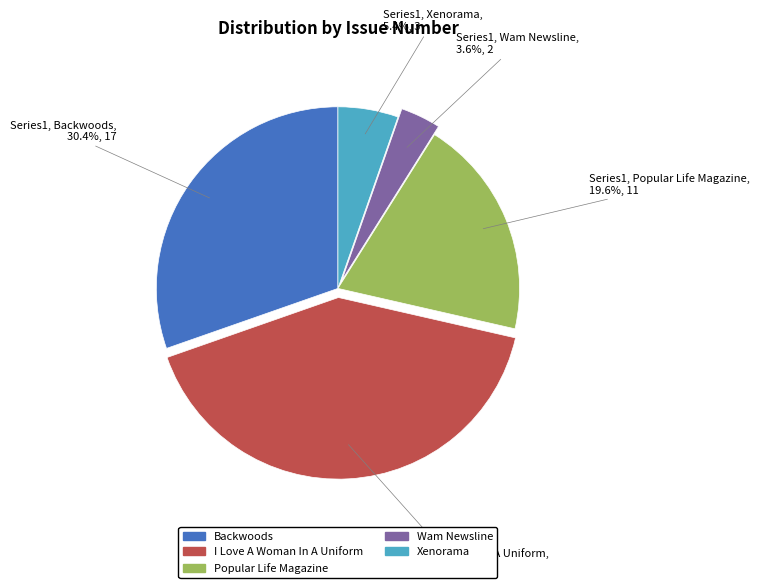

Is there a majority slice in this chart?

No